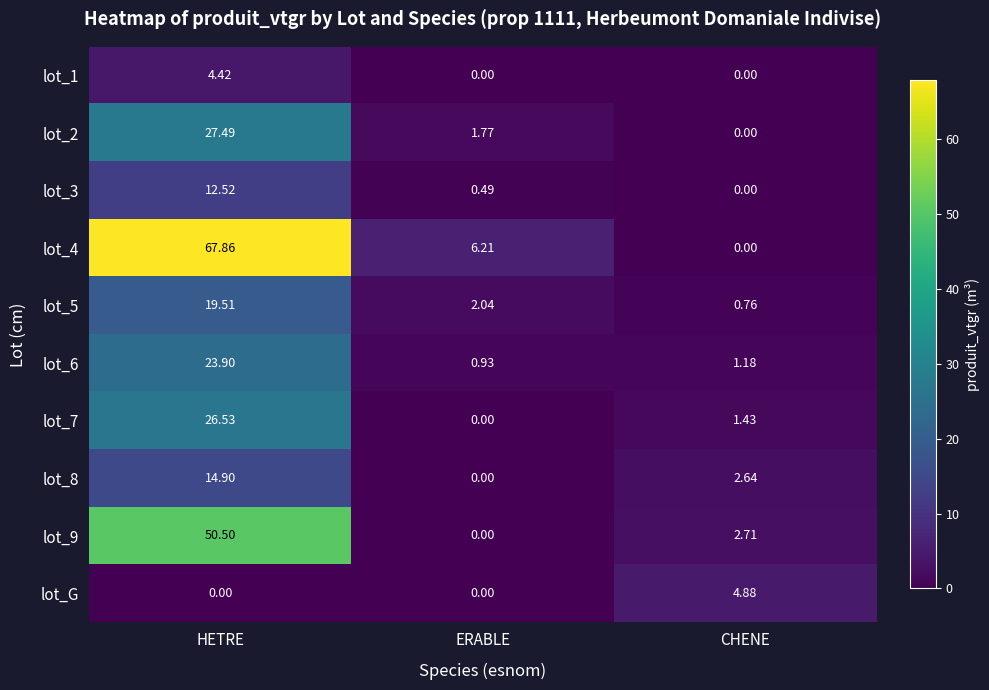

How many series are shown in this chart?

10